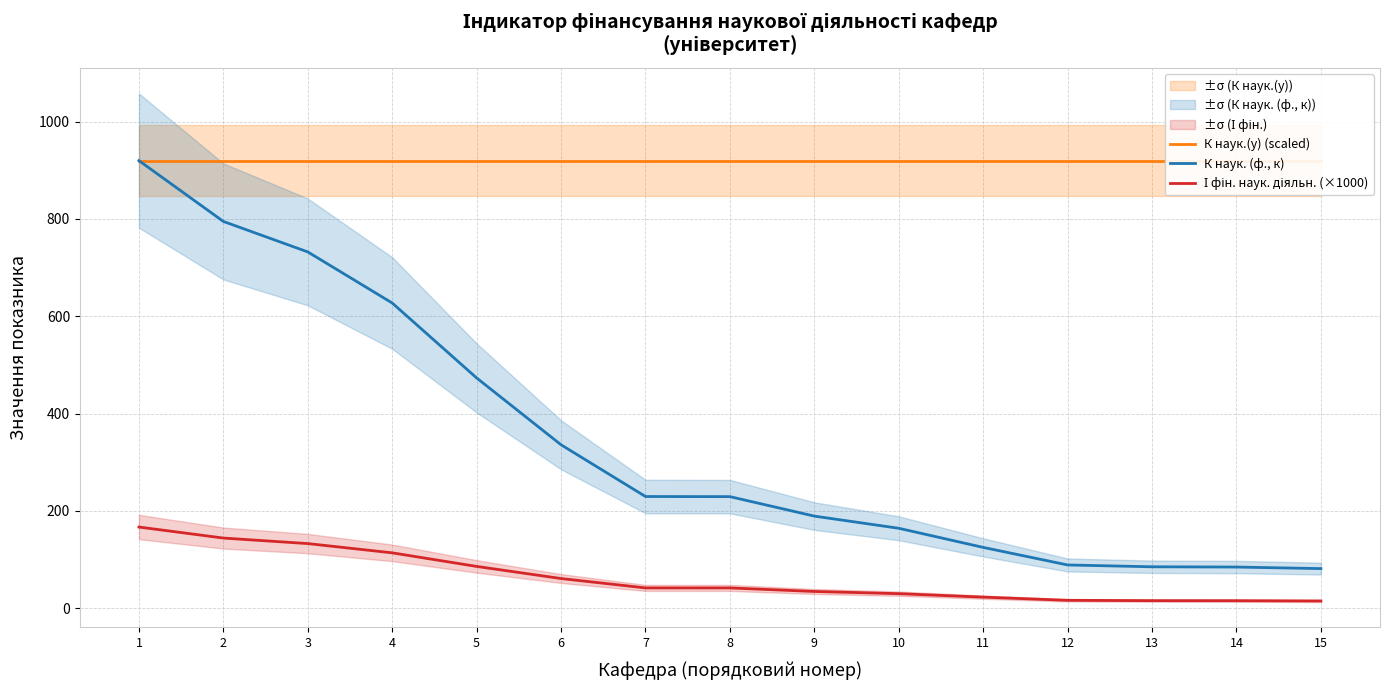

Reading left to right, what are all the values shown in this chart?

К наук.(у) (scaled): 920.0	920.0	920.0	920.0	920.0	920.0	920.0	920.0	920.0	920.0	920.0	920.0	920.0	920.0	920.0
К наук. (ф., к): 920.0	795.0	732.3	627.3	473.2	335.8	229.5	229.2	189.2	164.2	124.9	88.8	85.0	84.5	81.3
І фін. наук. діяльн. (×1000): 166.7	144.1	132.7	113.7	85.8	60.9	41.6	41.5	34.3	29.8	22.6	16.1	15.4	15.3	14.7